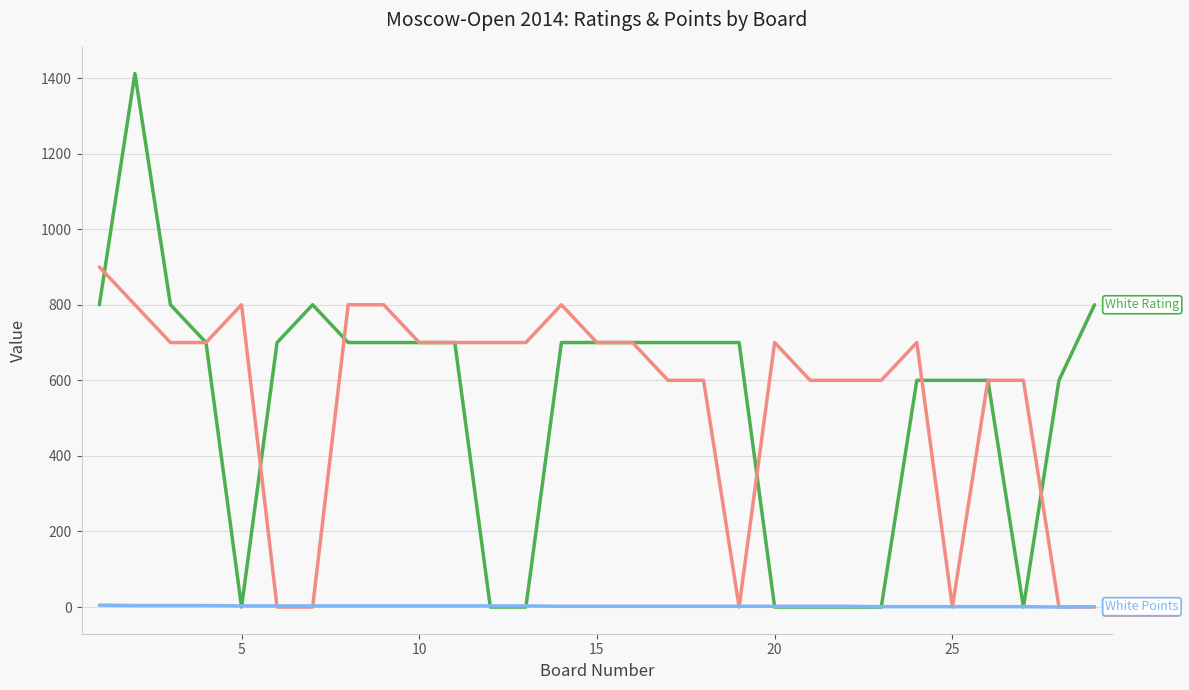

Does the chart have visible grid lines?

Yes